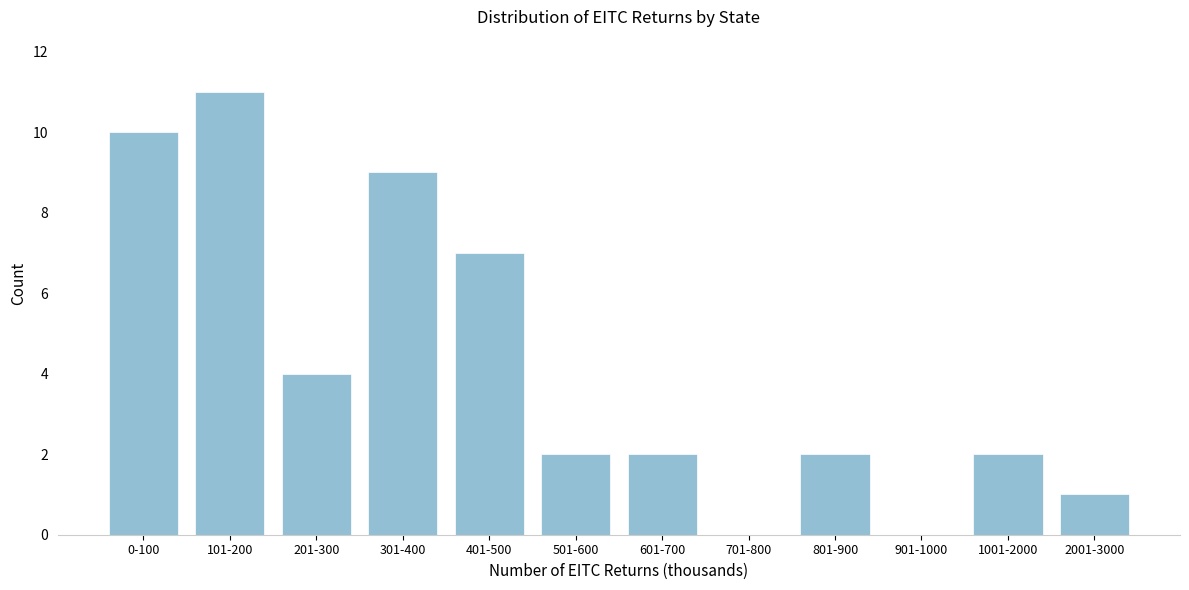

Reading left to right, what are all the values shown in this chart?

0-100=10	101-200=11	201-300=4	301-400=9	401-500=7	501-600=2	601-700=2	701-800=0	801-900=2	901-1000=0	1001-2000=2	2001-3000=1